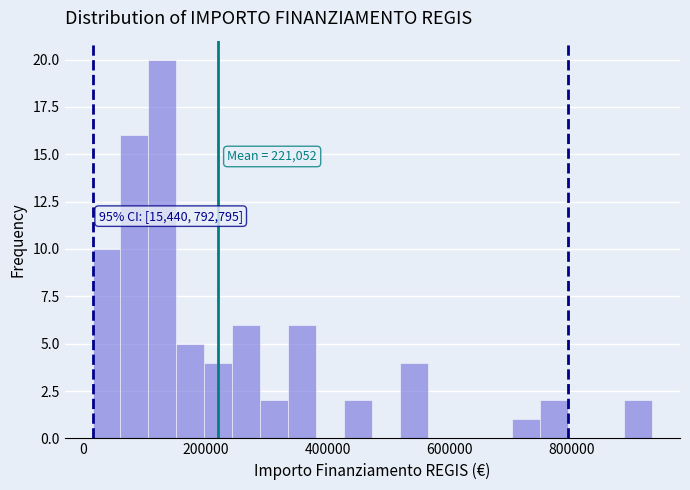

Around what value on the x-axis is the tallest bar? Give the approximate position of its centre, as read against the axis.

120000